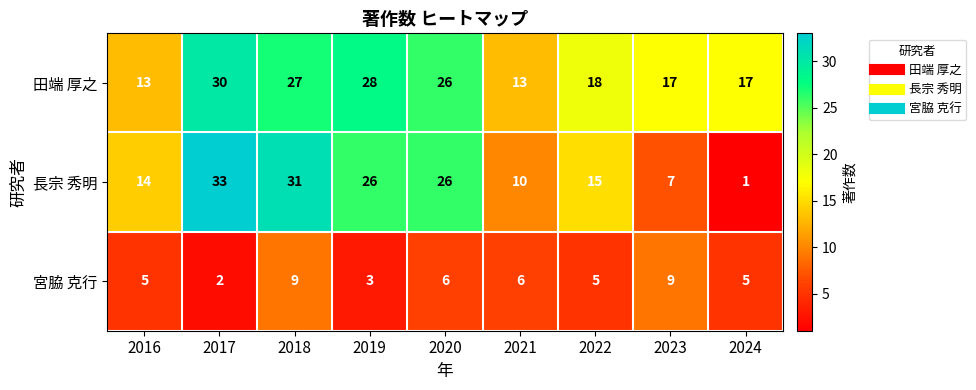

What is the sum of the 田端 厚之 values at 2023 and 2018?

44